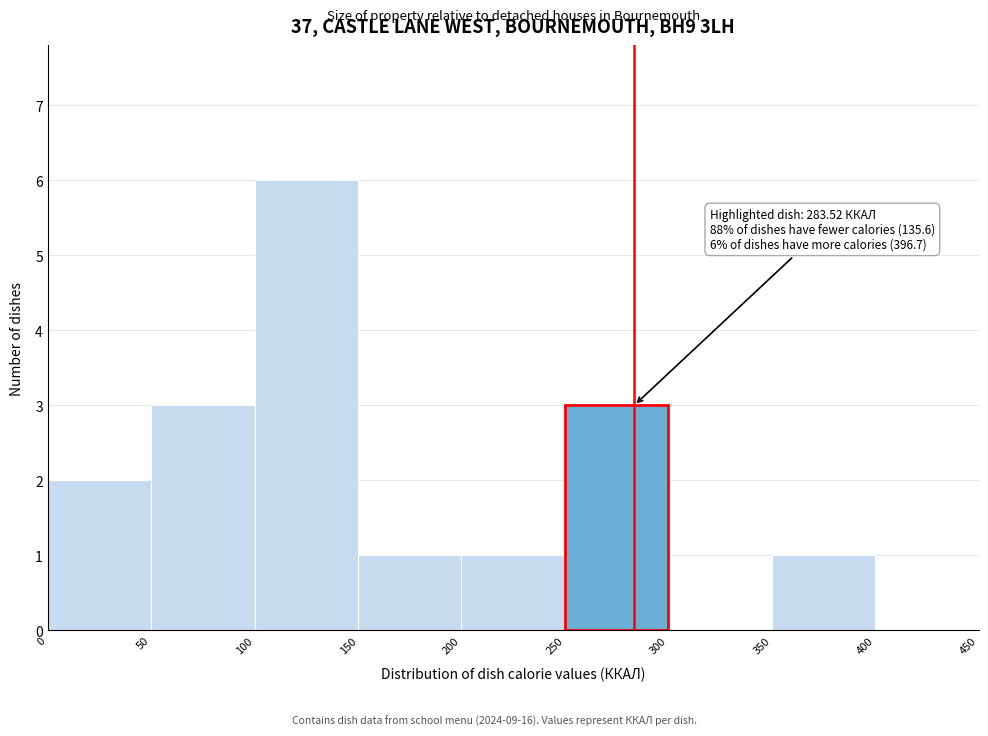

Which range on the x-axis has the tallest bar?

100 to 150